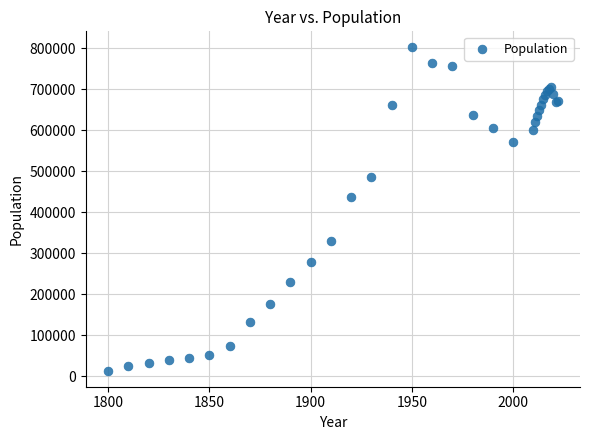

What Y value in the scatter plot is closest to 408135?

437571